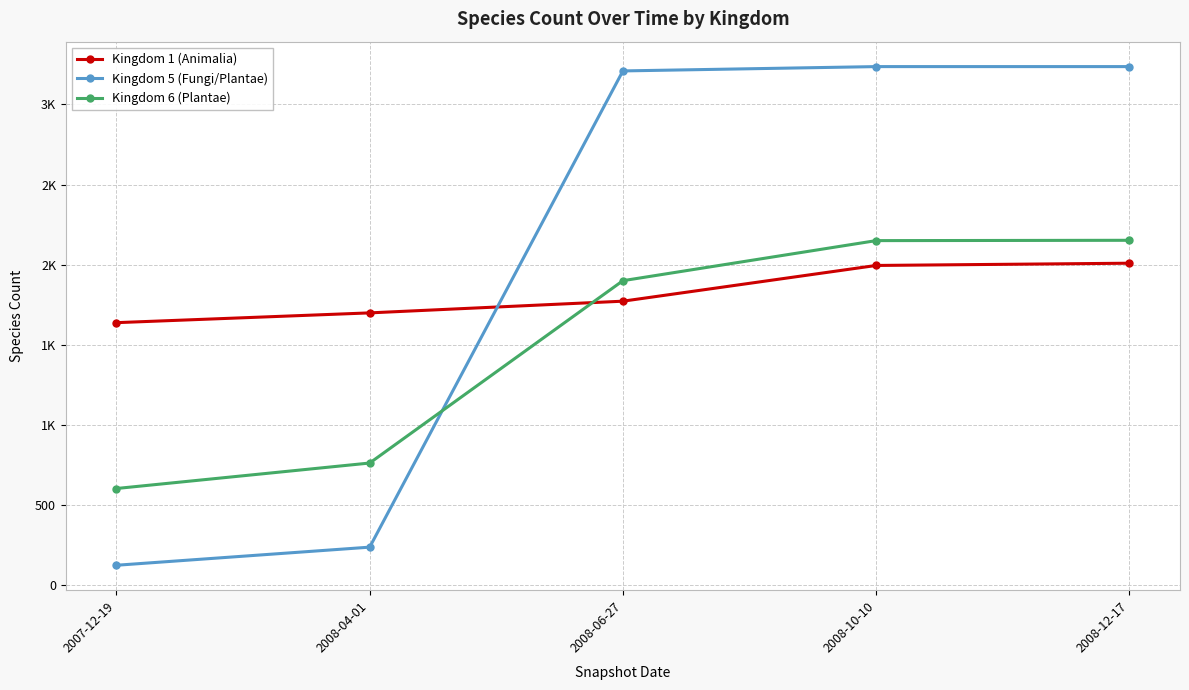

What are all the series names shown in the legend?

Kingdom 1 (Animalia), Kingdom 5 (Fungi/Plantae), Kingdom 6 (Plantae)